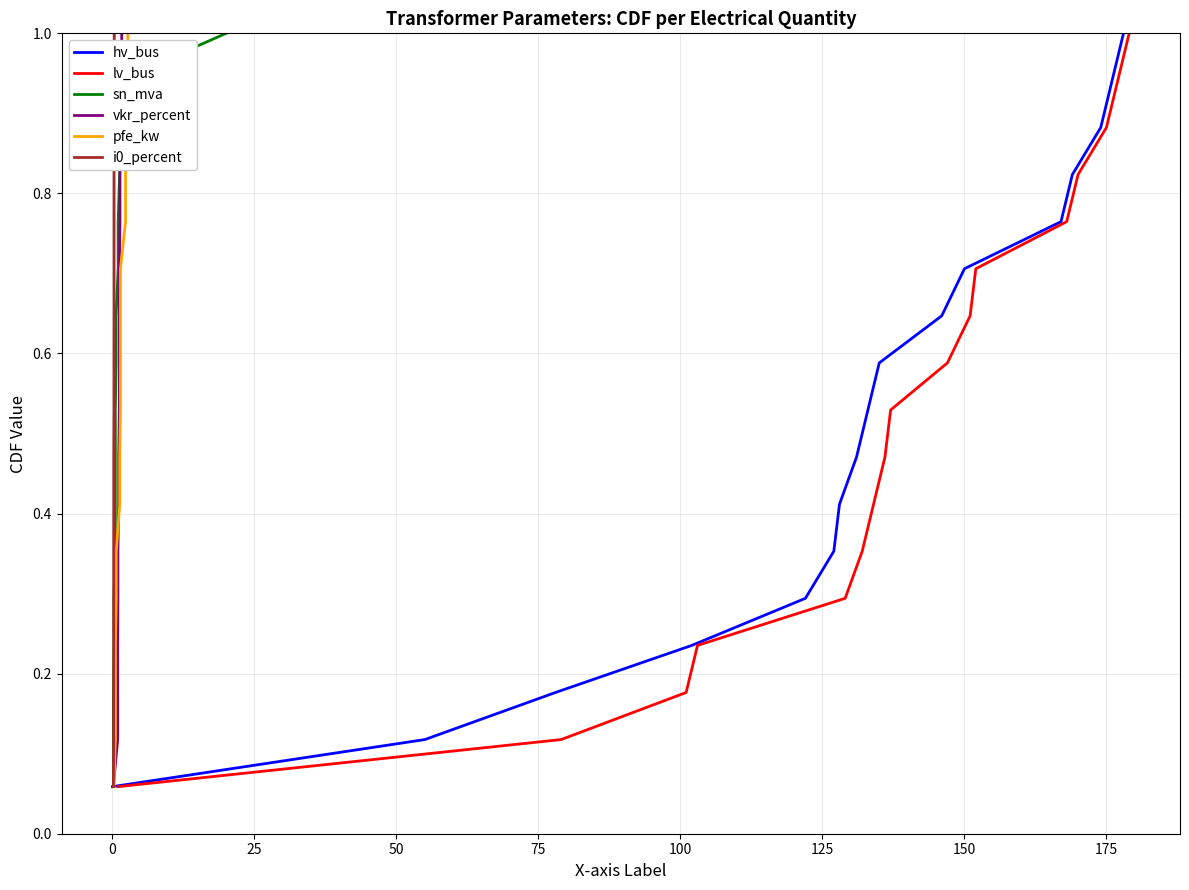

What is the difference between the maximum and minimum values in the vkr_percent series?

0.9